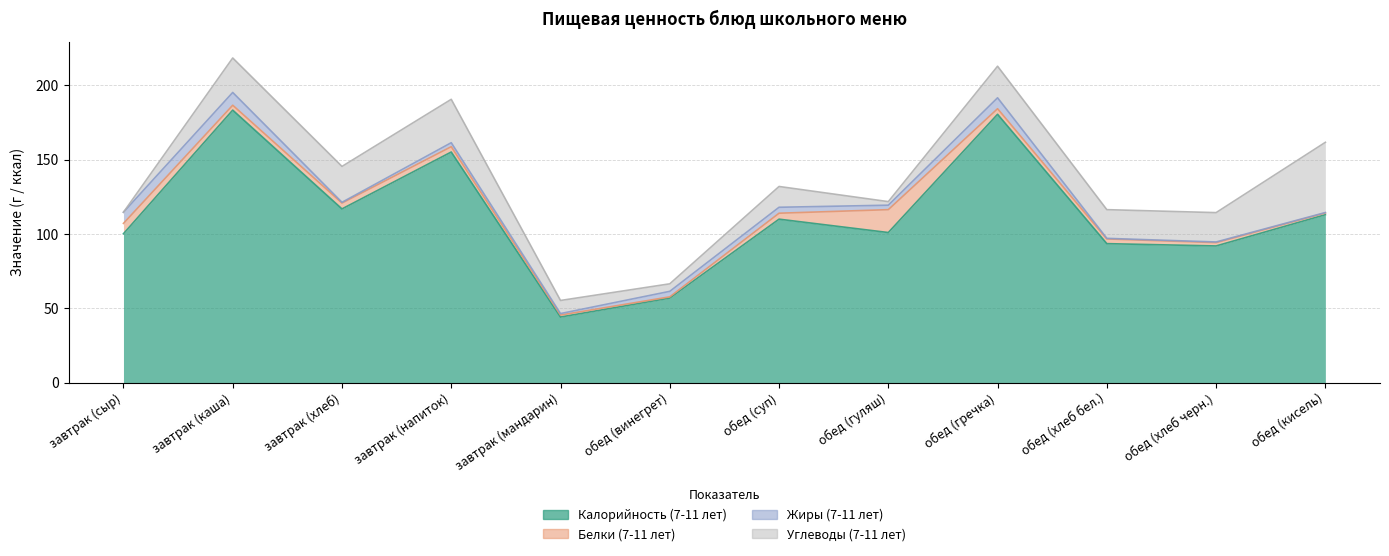

What is the greatest value displayed?

183.4